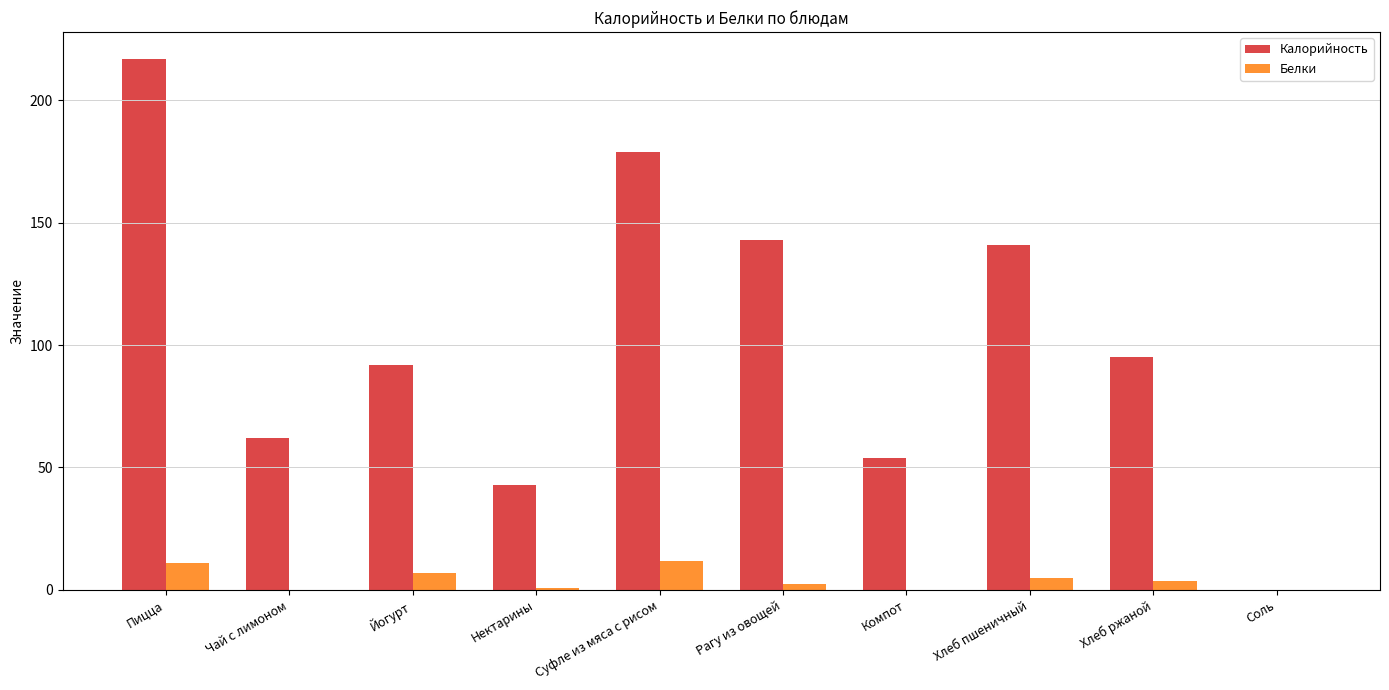

Where does the Калорийность series first go above 95?

Пицца